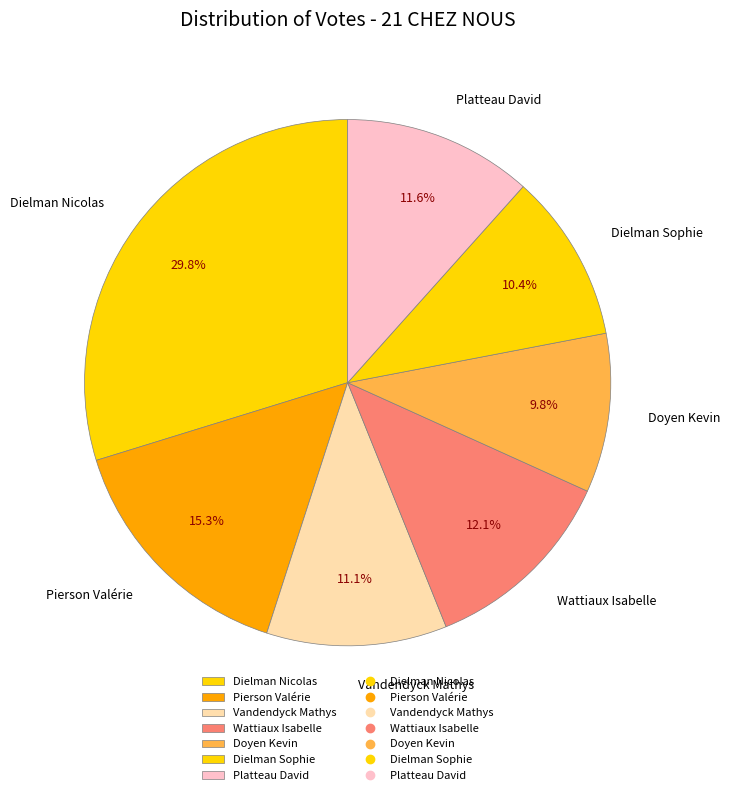

Approximately how many times larger is the value at Doyen Kevin compared to Platteau David?

0.8